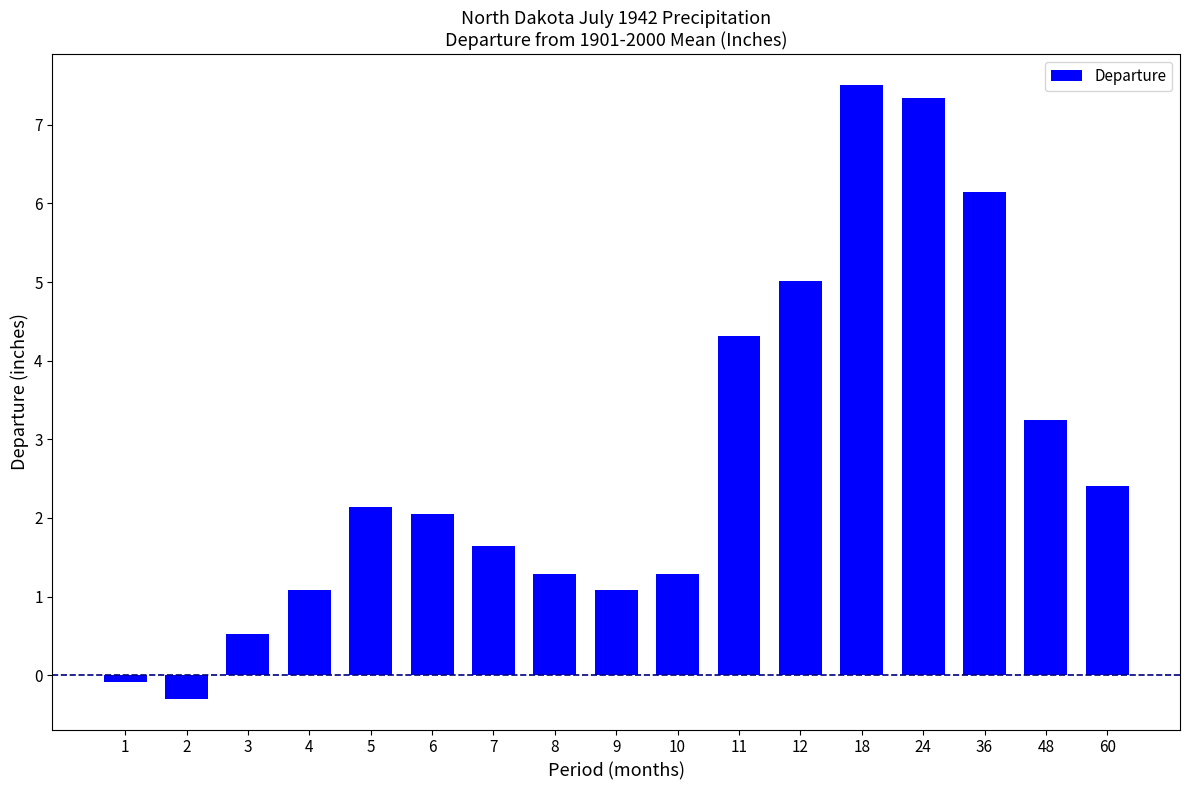

How many series are shown in this chart?

1